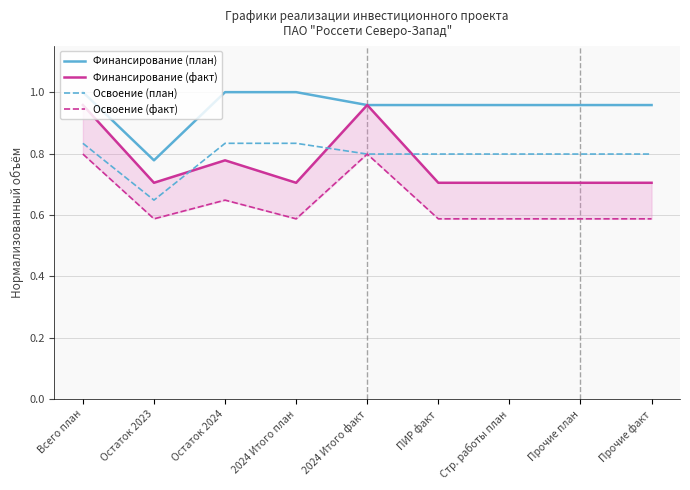

How many lines are shown in the chart?

4